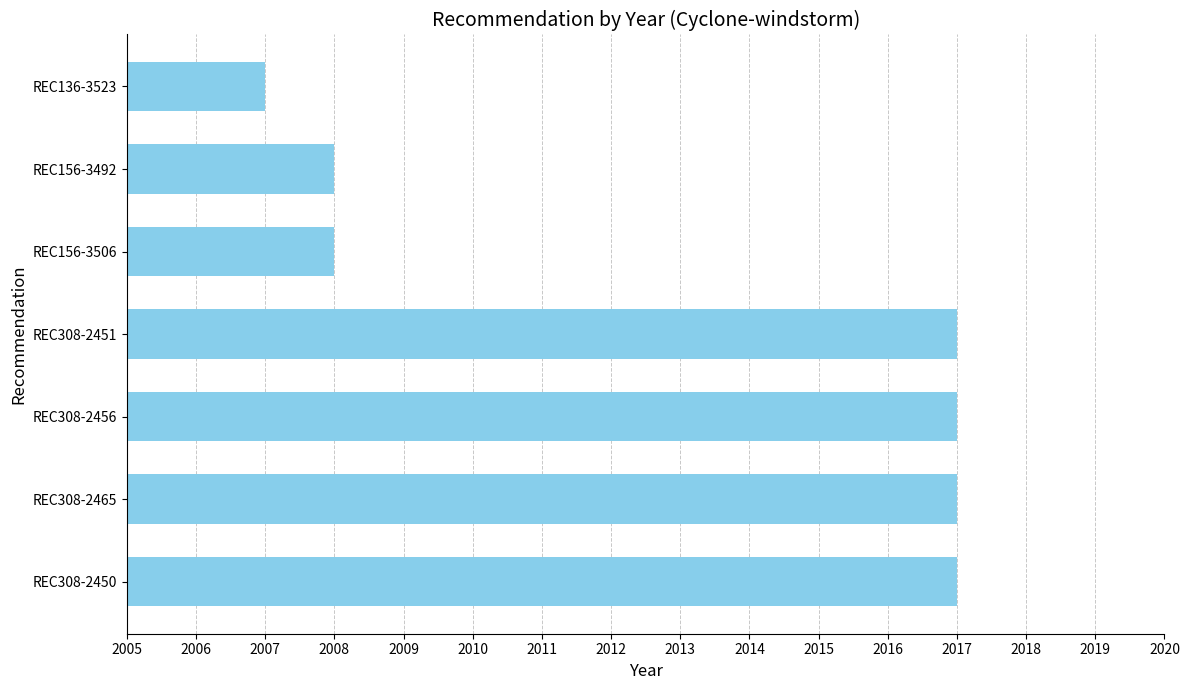

True or false: the data shows 3426 at REC156-3492.

False